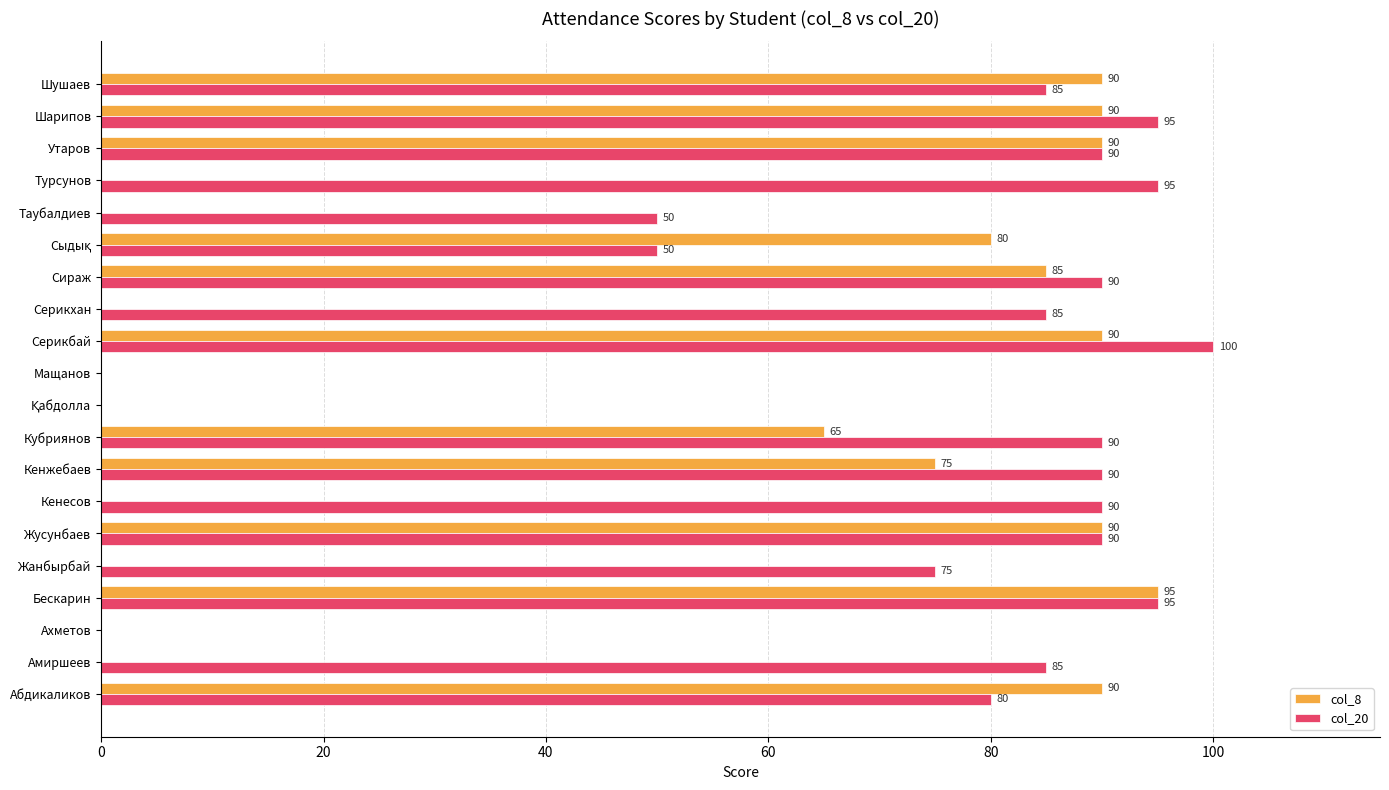

What is the highest value of the col_20 series?

100